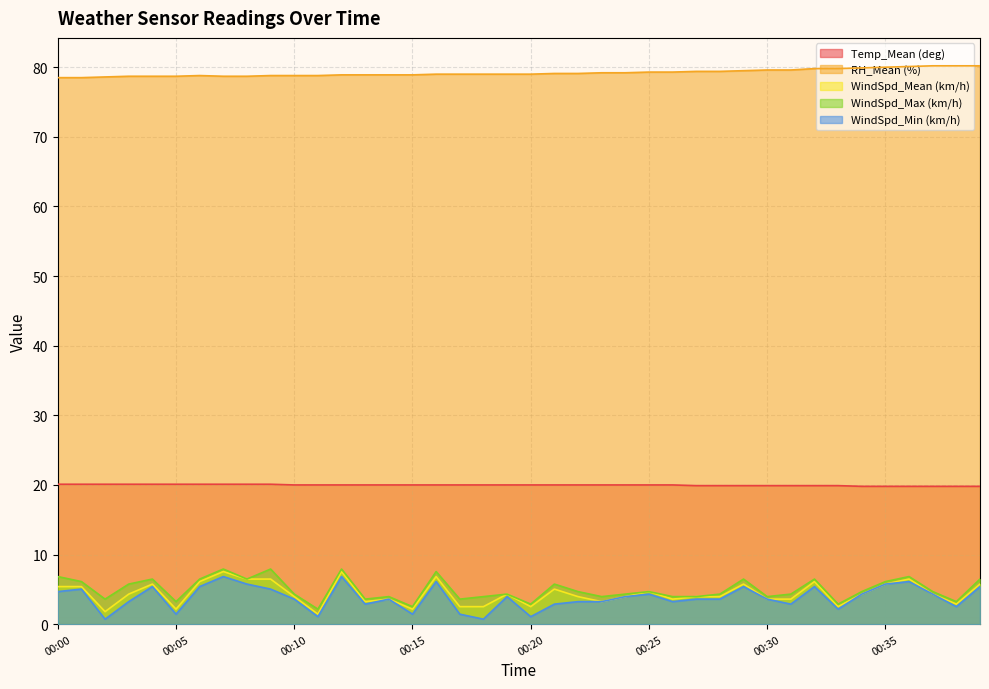

Reading right to left, transcribe all the data shown in this chart.

Temp_Mean (deg): 00:39=19.8	00:38=19.8	00:37=19.8	00:36=19.8	00:35=19.8	00:34=19.8	00:33=19.9	00:32=19.9	00:31=19.9	00:30=19.9	00:29=19.9	00:28=19.9	00:27=19.9	00:26=20.0	00:25=20.0	00:24=20.0	00:23=20.0	00:22=20.0	00:21=20.0	00:20=20.0	00:19=20.0	00:18=20.0	00:17=20.0	00:16=20.0	00:15=20.0	00:14=20.0	00:13=20.0	00:12=20.0	00:11=20.0	00:10=20.0	00:09=20.1	00:08=20.1	00:07=20.1	00:06=20.1	00:05=20.1	00:04=20.1	00:03=20.1	00:02=20.1	00:01=20.1	00:00=20.1
RH_Mean (%): 00:39=80.2	00:38=80.2	00:37=80.2	00:36=80.1	00:35=80.0	00:34=79.9	00:33=79.8	00:32=79.8	00:31=79.6	00:30=79.6	00:29=79.5	00:28=79.4	00:27=79.4	00:26=79.3	00:25=79.3	00:24=79.2	00:23=79.2	00:22=79.1	00:21=79.1	00:20=79.0	00:19=79.0	00:18=79.0	00:17=79.0	00:16=79.0	00:15=78.9	00:14=78.9	00:13=78.9	00:12=78.9	00:11=78.8	00:10=78.8	00:09=78.8	00:08=78.7	00:07=78.7	00:06=78.8	00:05=78.7	00:04=78.7	00:03=78.7	00:02=78.6	00:01=78.5	00:00=78.5
WindSpd_Mean (km/h): 00:39=5.8	00:38=2.9	00:37=4.3	00:36=6.5	00:35=5.8	00:34=4.3	00:33=2.5	00:32=6.1	00:31=3.6	00:30=3.6	00:29=5.8	00:28=4.0	00:27=4.0	00:26=3.6	00:25=4.7	00:24=4.0	00:23=3.2	00:22=4.0	00:21=5.0	00:20=2.5	00:19=4.3	00:18=2.5	00:17=2.5	00:16=6.8	00:15=2.2	00:14=3.6	00:13=3.2	00:12=7.6	00:11=1.4	00:10=4.0	00:09=6.5	00:08=6.5	00:07=7.6	00:06=6.1	00:05=2.2	00:04=5.8	00:03=4.3	00:02=1.8	00:01=5.4	00:00=5.4
WindSpd_Max (km/h): 00:39=6.5	00:38=3.2	00:37=4.7	00:36=6.8	00:35=6.1	00:34=4.7	00:33=2.9	00:32=6.5	00:31=4.3	00:30=4.0	00:29=6.5	00:28=4.3	00:27=4.0	00:26=4.0	00:25=4.7	00:24=4.3	00:23=4.0	00:22=4.7	00:21=5.8	00:20=2.9	00:19=4.3	00:18=4.0	00:17=3.6	00:16=7.6	00:15=2.5	00:14=4.0	00:13=3.6	00:12=7.9	00:11=2.2	00:10=4.3	00:09=7.9	00:08=6.5	00:07=7.9	00:06=6.5	00:05=3.2	00:04=6.5	00:03=5.8	00:02=3.6	00:01=6.1	00:00=6.8
WindSpd_Min (km/h): 00:39=5.4	00:38=2.5	00:37=4.3	00:36=6.1	00:35=5.8	00:34=4.3	00:33=2.2	00:32=5.4	00:31=2.9	00:30=3.6	00:29=5.4	00:28=3.6	00:27=3.6	00:26=3.2	00:25=4.3	00:24=4.0	00:23=3.2	00:22=3.2	00:21=2.9	00:20=1.1	00:19=4.0	00:18=0.7	00:17=1.4	00:16=6.1	00:15=1.4	00:14=3.6	00:13=2.9	00:12=6.8	00:11=1.1	00:10=3.6	00:09=5.0	00:08=5.8	00:07=6.8	00:06=5.4	00:05=1.4	00:04=5.4	00:03=3.2	00:02=0.7	00:01=5.0	00:00=4.7